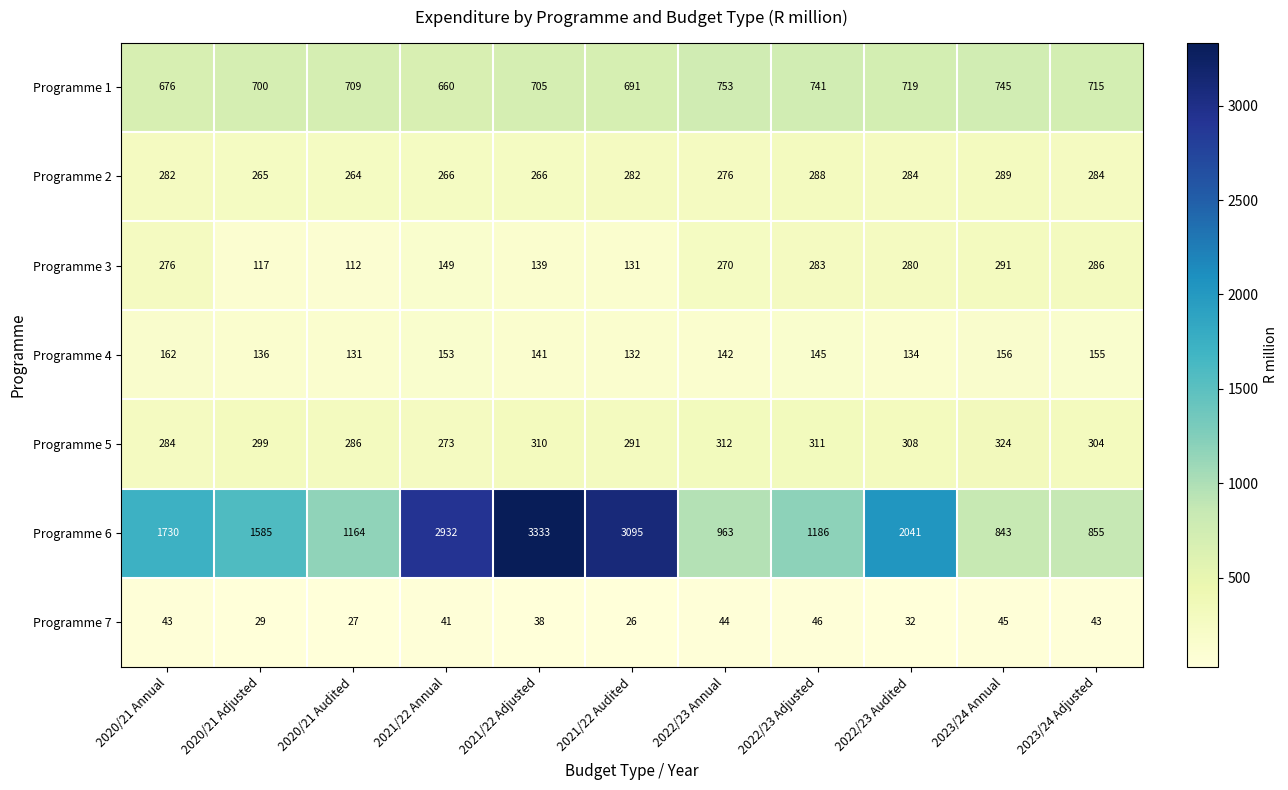

Where does the Programme 5 series first go above 304?

2021/22 Adjusted